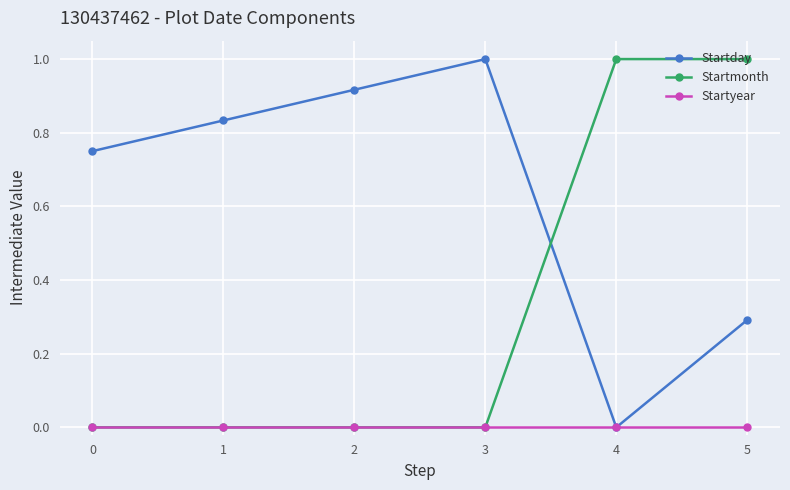

What is the average value of the Startmonth series?

0.3